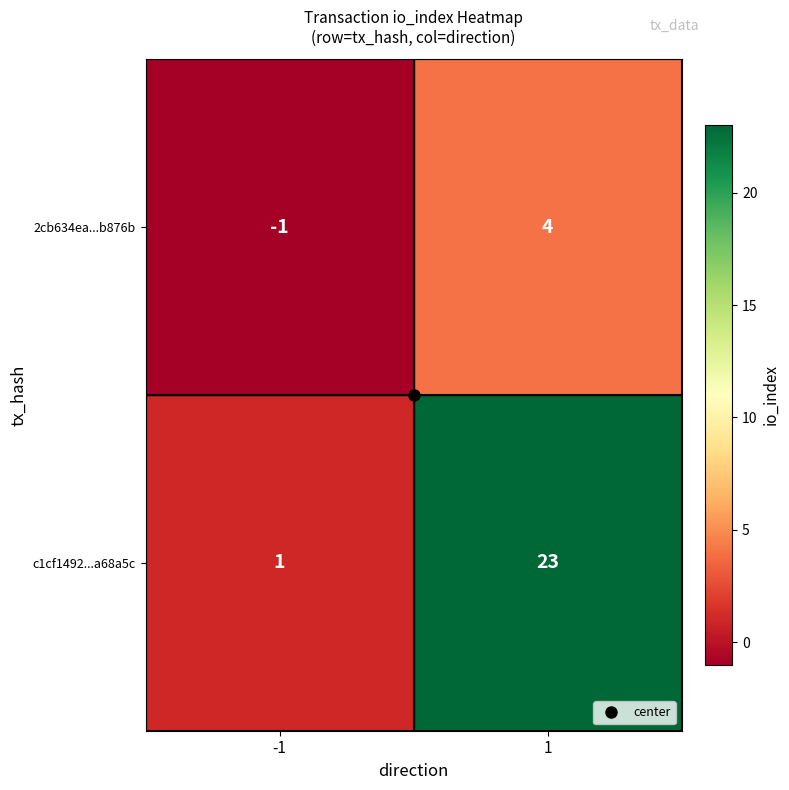

The value of c1cf1492...a68a5c at 1 is 23. True or false?

True